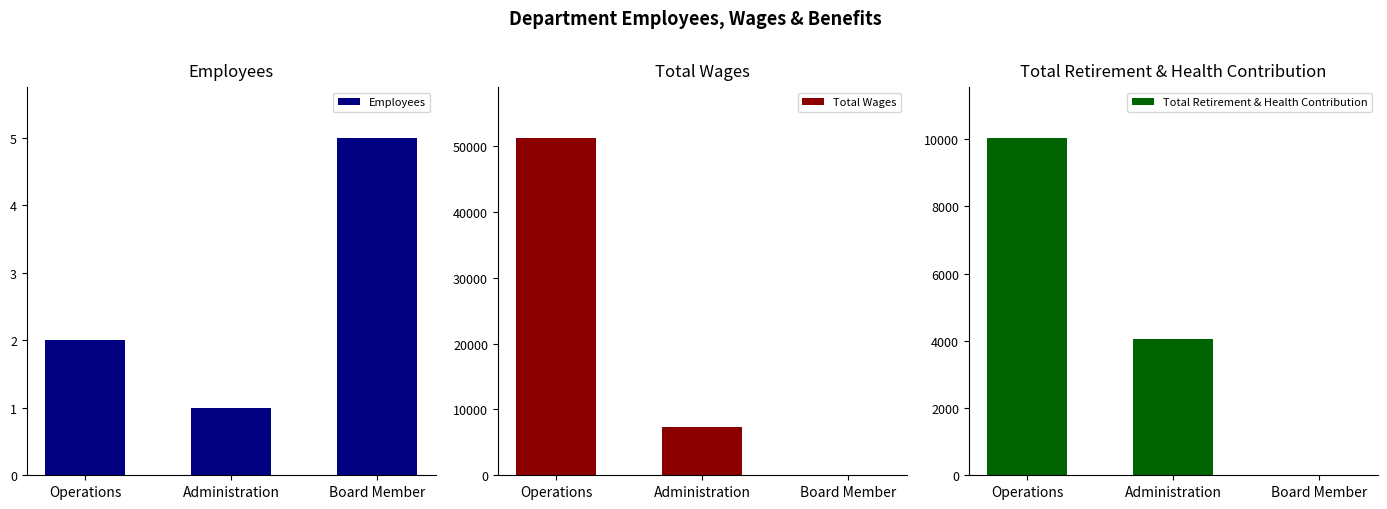

What is the approximate value of Total Wages at Administration?

7335